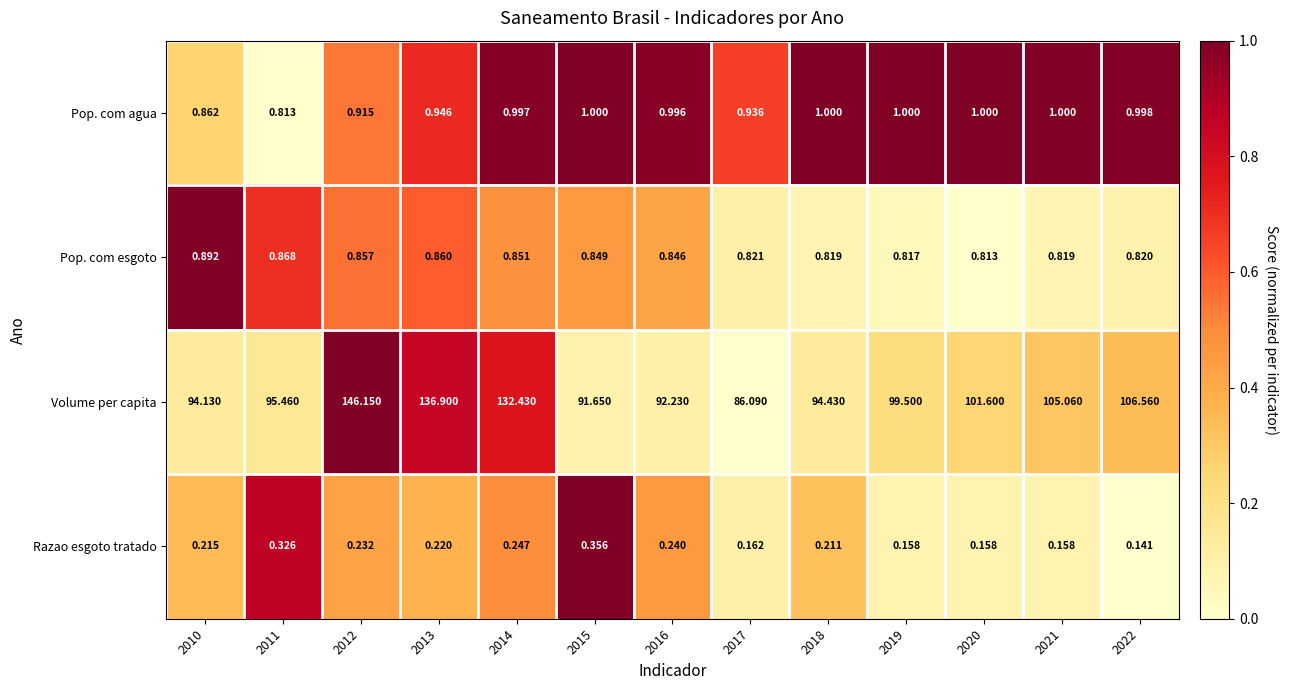

Is the value of Pop. com esgoto at 2018 greater than the value of Pop. com agua at 2013?

No